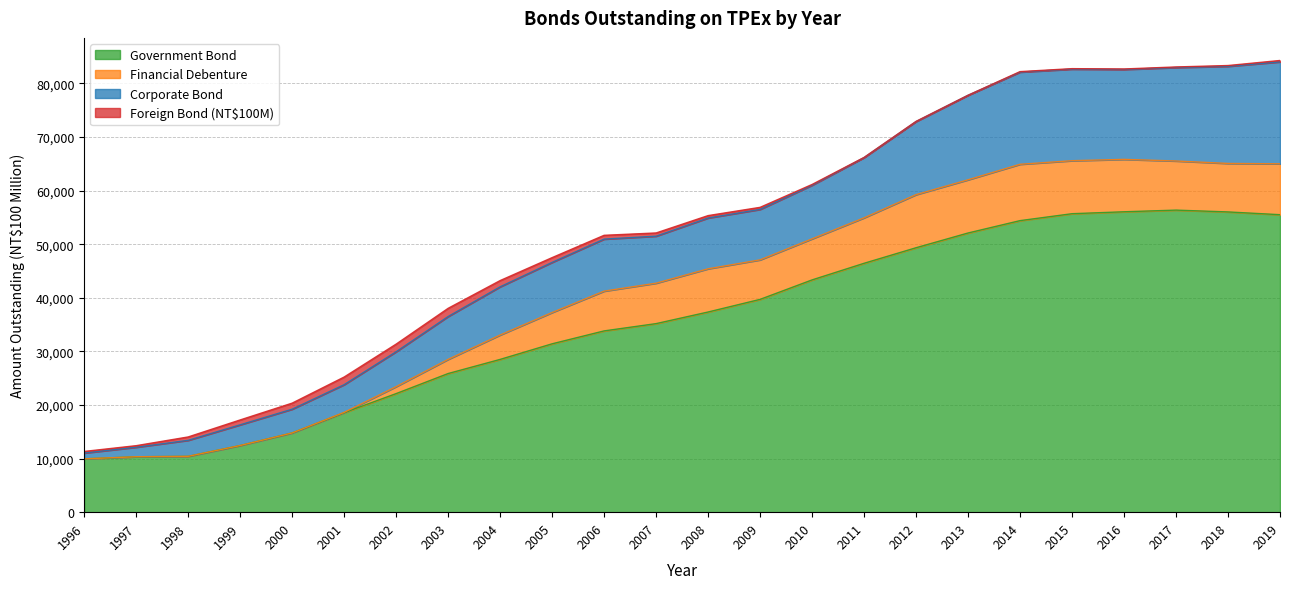

Rank the series by their maximum value, from highest to lowest.

Government Bond, Corporate Bond, Financial Debenture, Foreign Bond (NT$100M)